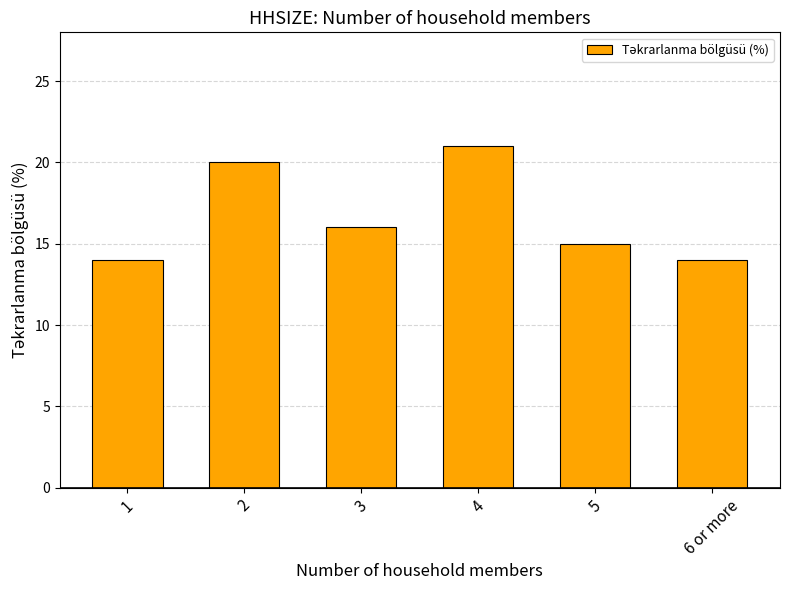

What is the difference between the second highest and minimum values?

6